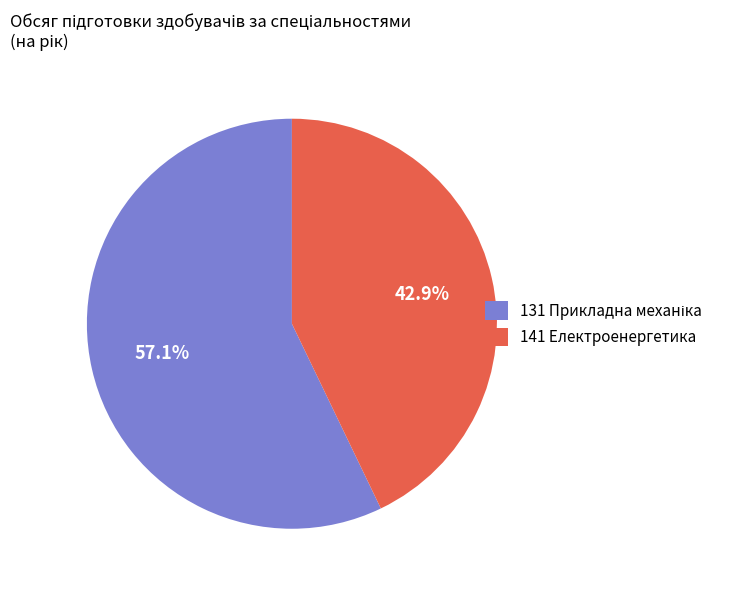

Does any single category account for the majority?

Yes